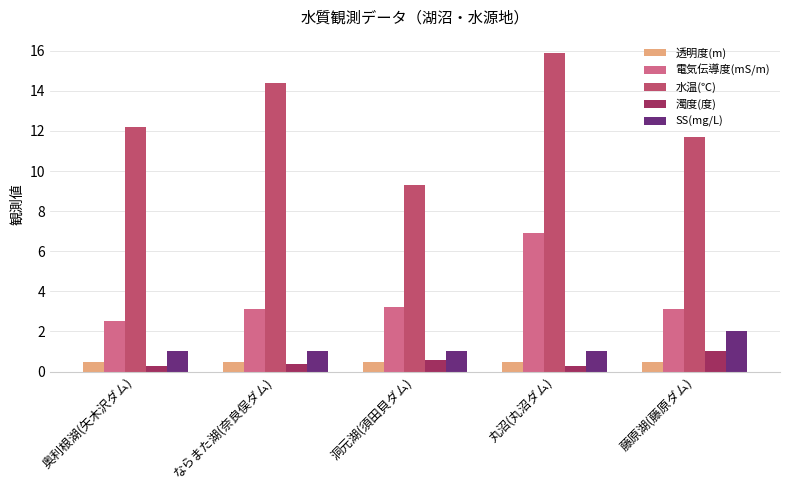

Rank the series at 奥利根湖(矢木沢ダム) from highest to lowest value.

水温(℃), 電気伝導度(mS/m), SS(mg/L), 透明度(m), 濁度(度)